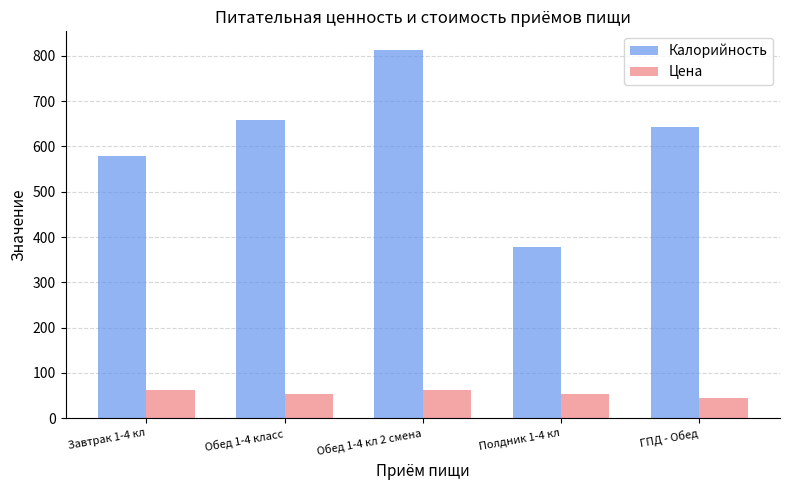

What is the difference between the highest and lowest values at Обед 1-4 класс?

605.5